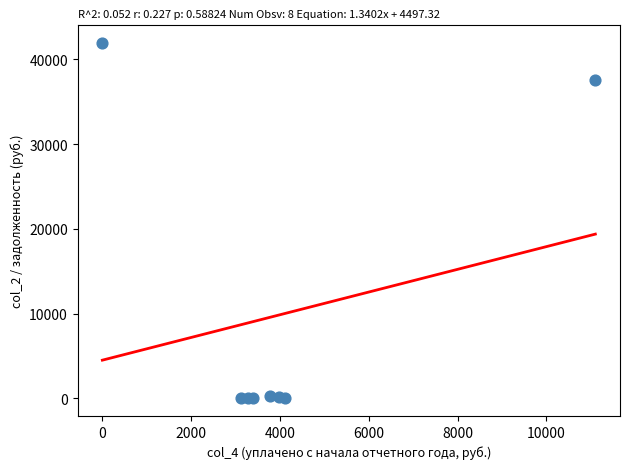

What Y value in the scatter plot is closest to 20957?

37515.4